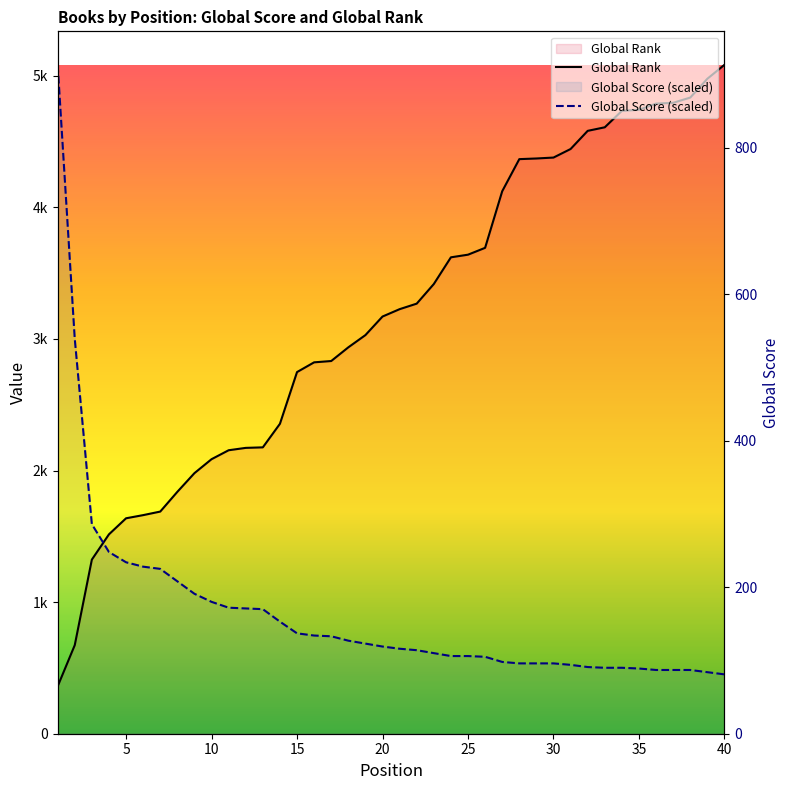

List the labels in order of Global Score value, smallest first.

40, 39, 36, 37, 38, 35, 33, 34, 32, 31, 28, 29, 30, 27, 26, 24, 25, 23, 22, 21, 20, 19, 18, 17, 16, 15, 14, 13, 12, 11, 10, 9, 8, 7, 6, 5, 4, 3, 2, 1